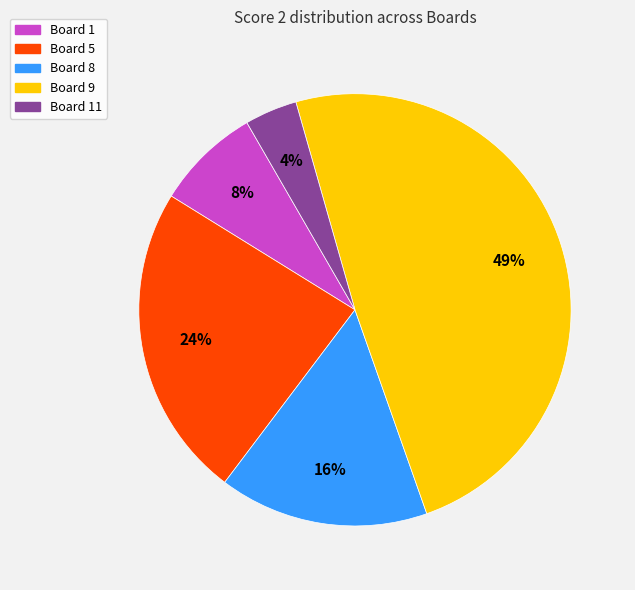

To the nearest percent, what is the difference between the Board 8 and Board 1 slice percentages?

8%